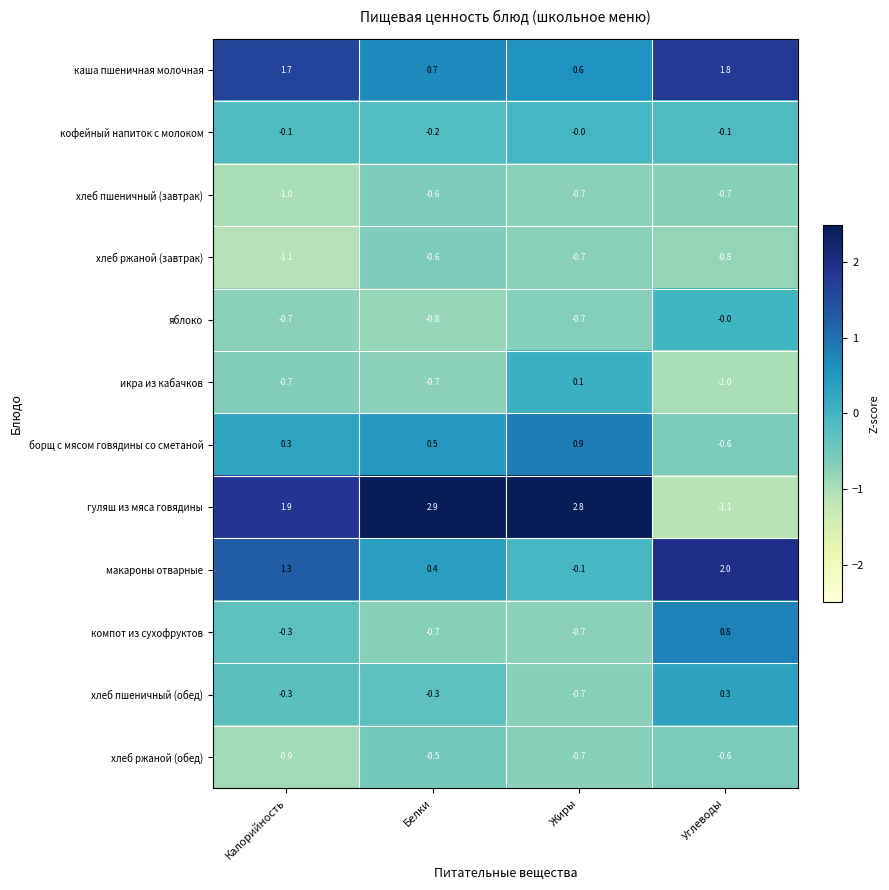

What is the difference between the maximum and minimum values in the каша пшеничная молочная series?

1.2